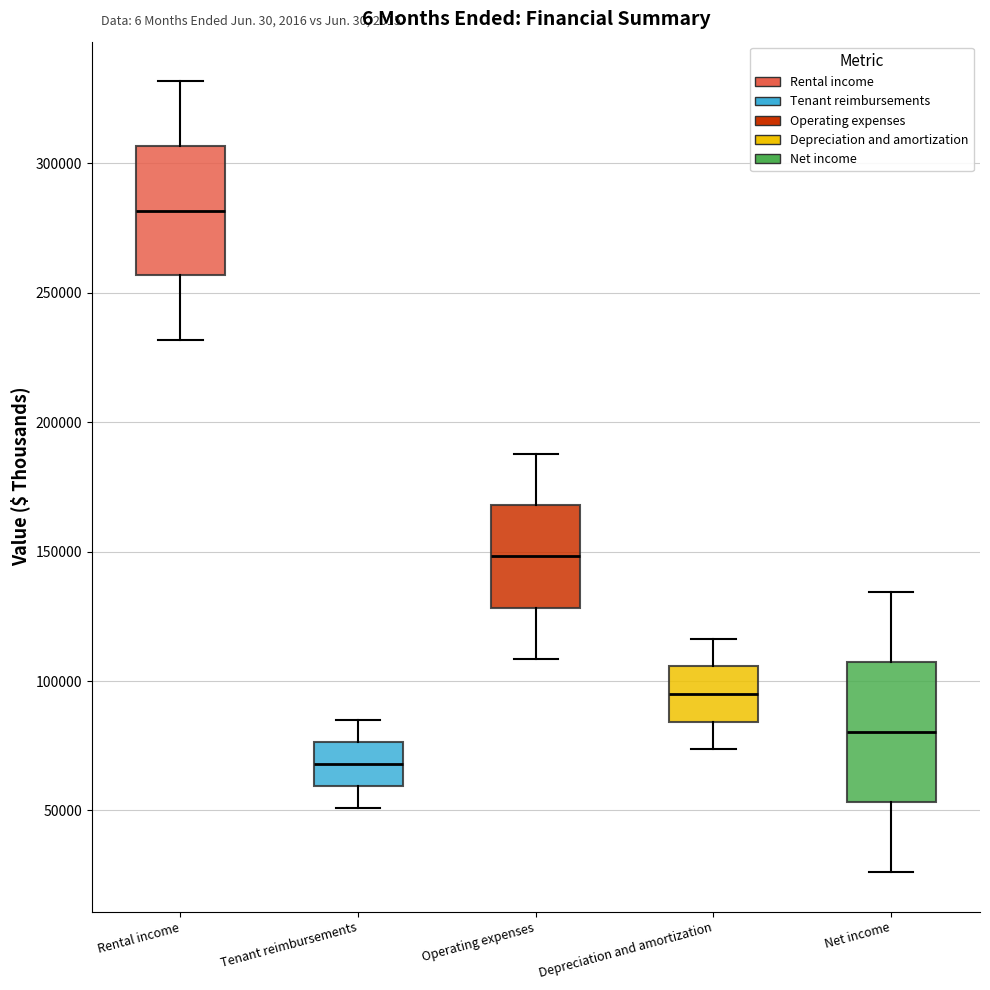

Which box has the highest median line?

Rental income